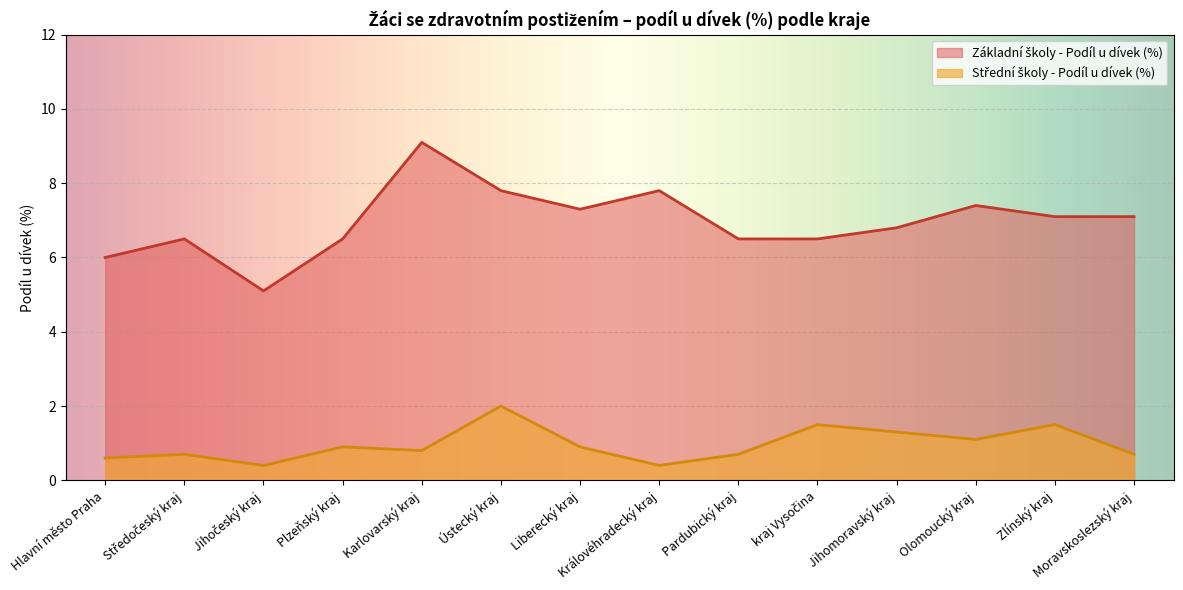

The value of Základní školy - Podíl u dívek (%) at kraj Vysočina is 9.5. True or false?

False